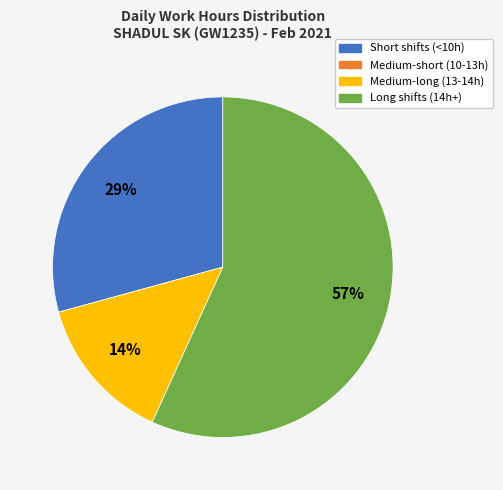

To the nearest percent, what percentage of the pie is Long shifts (14h+)?

57%